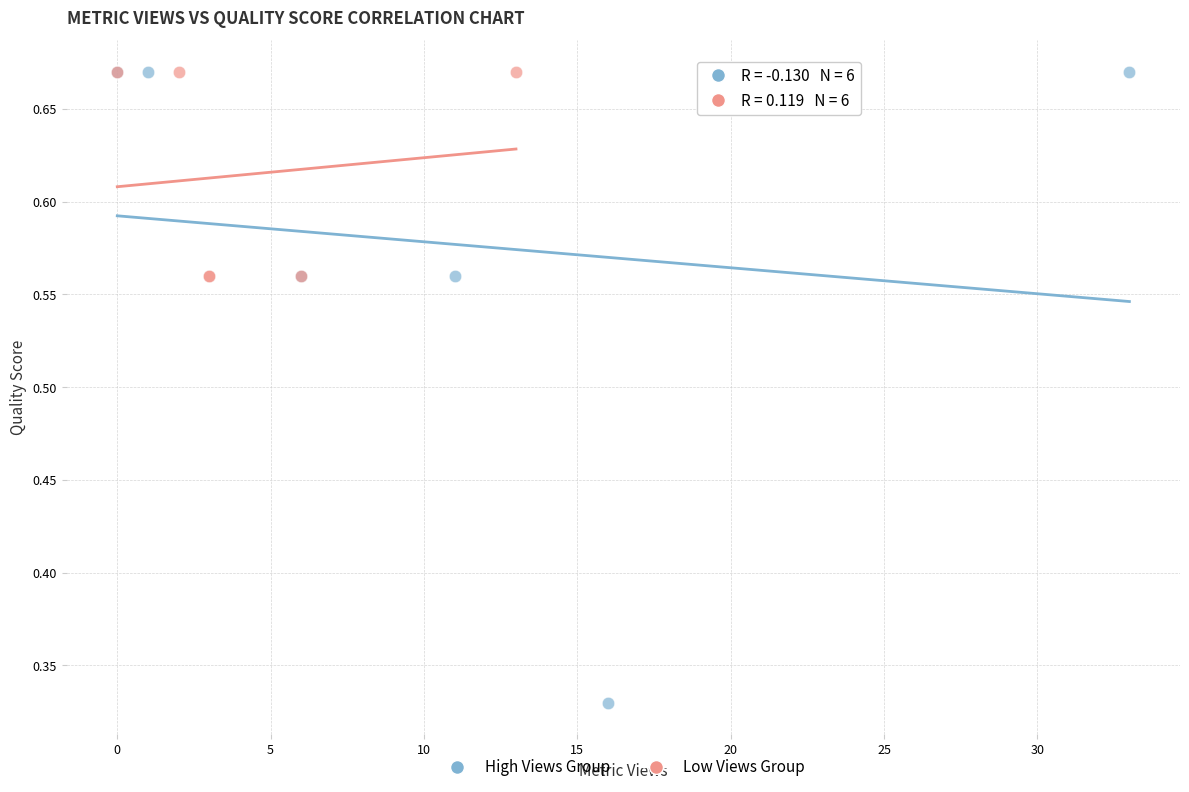

Which series has the widest spread of Y values?

High Views Group